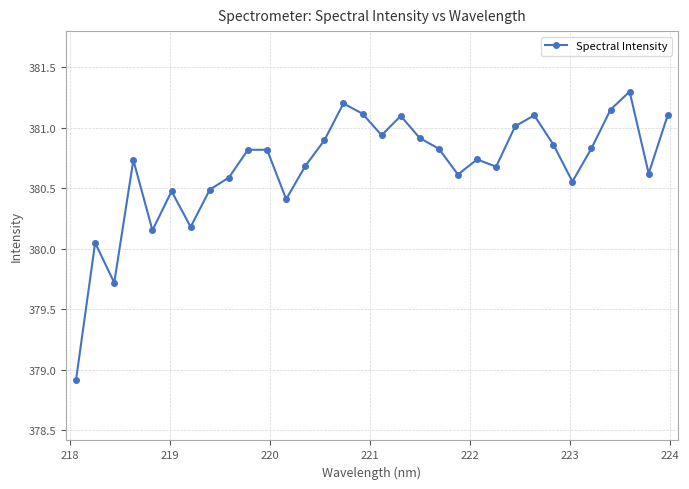

What is the difference between the maximum and minimum values?

2.4